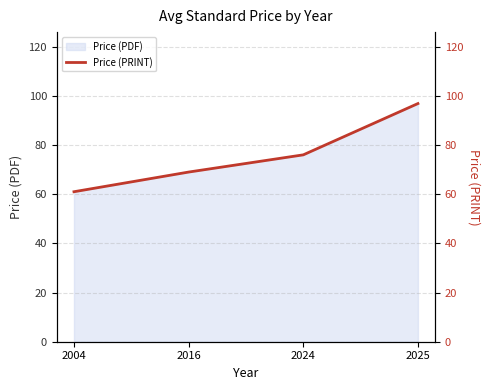

Read the value at 2024.

76.0